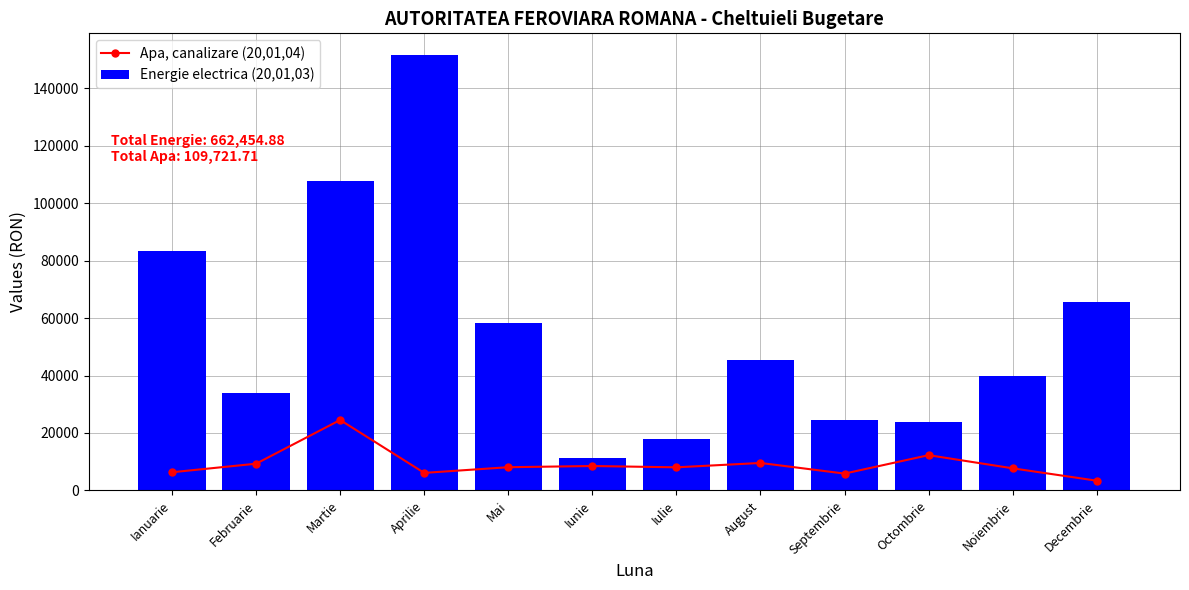

At which category is the sum across all series the highest?

Aprilie